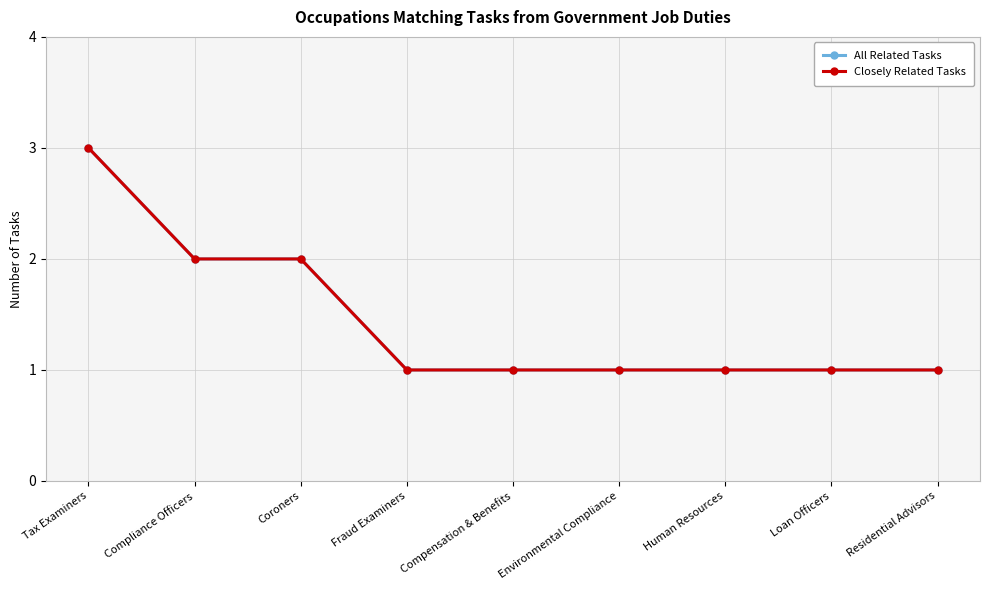

Is this an area chart (filled region under the line)?

No